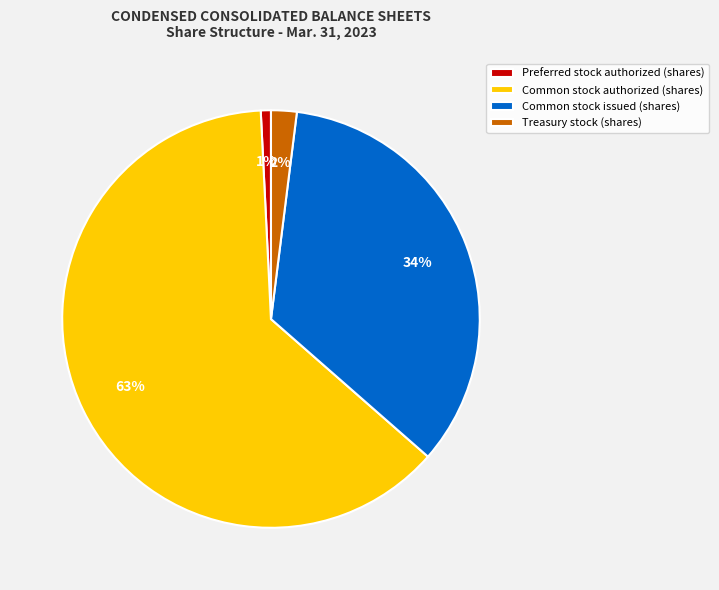

Count the number of slices in the pie.

4